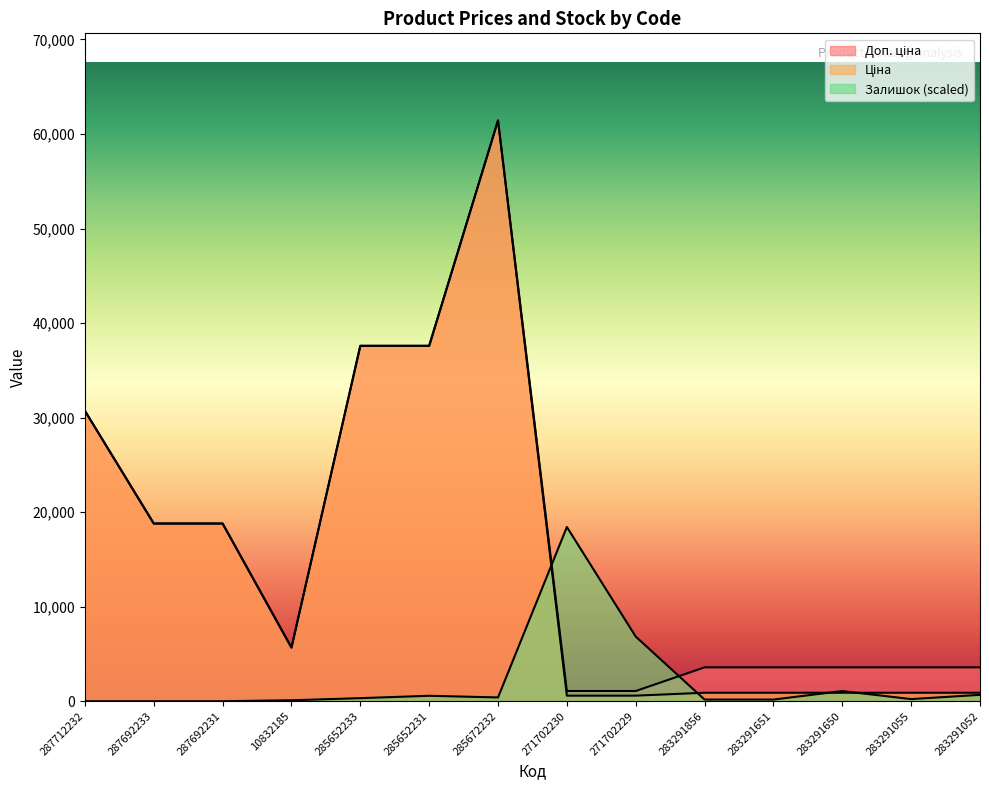

Is it true that Залишок equals 100.2 at 10832185?

True